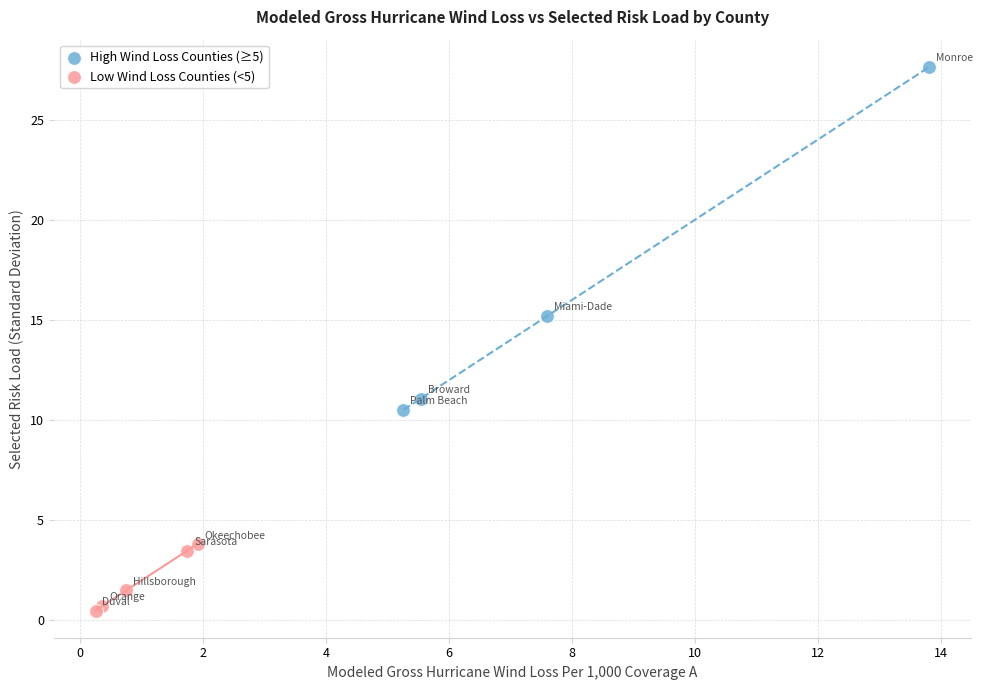

Which series contains the highest Y value?

High Wind Loss Counties (≥5)